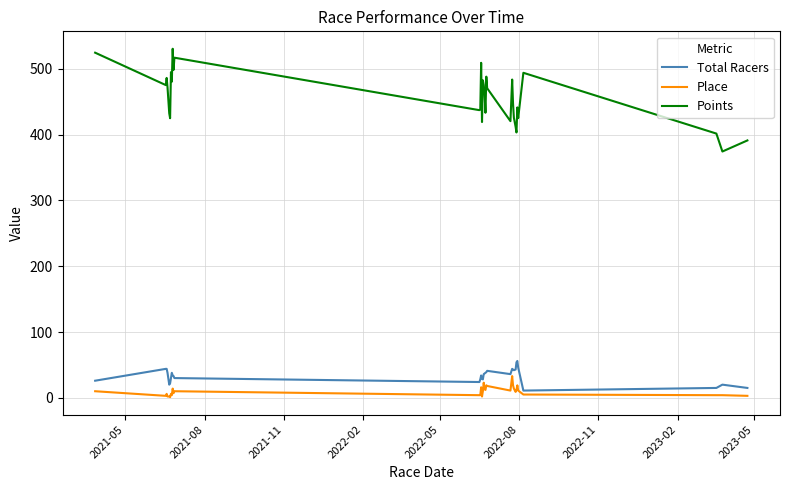

What is the maximum value for Total Racers?

56.0